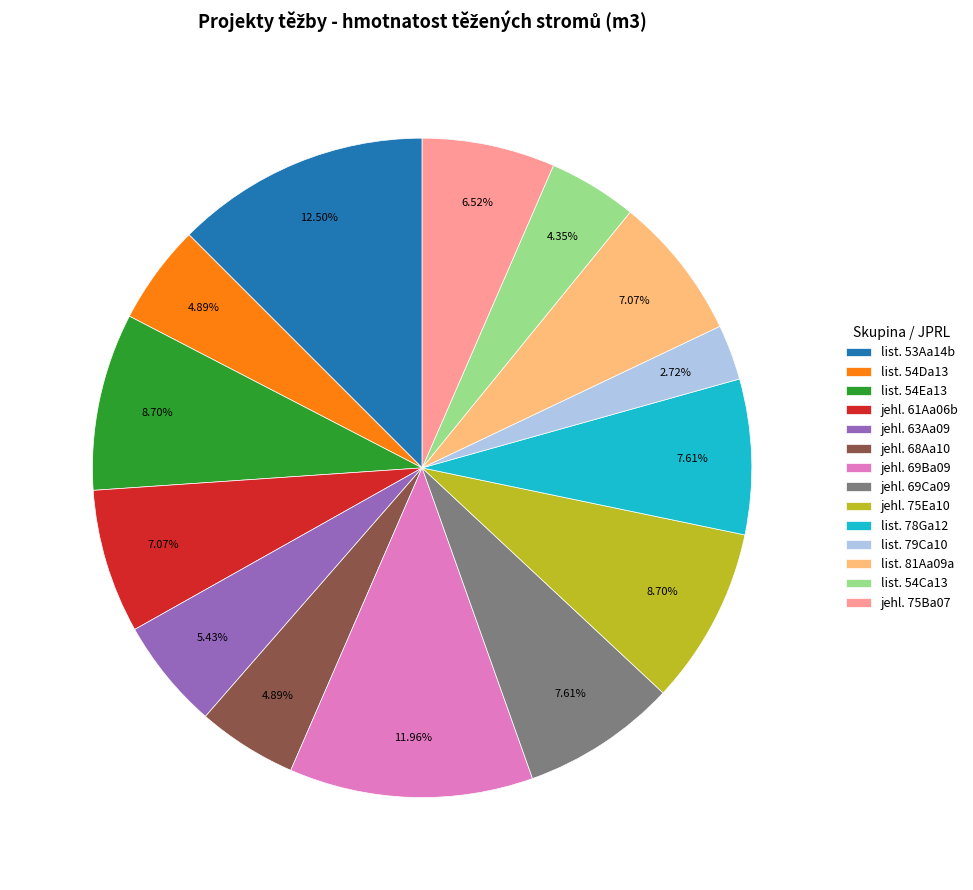

What is the smallest slice in the pie chart?

list. 79Ca10